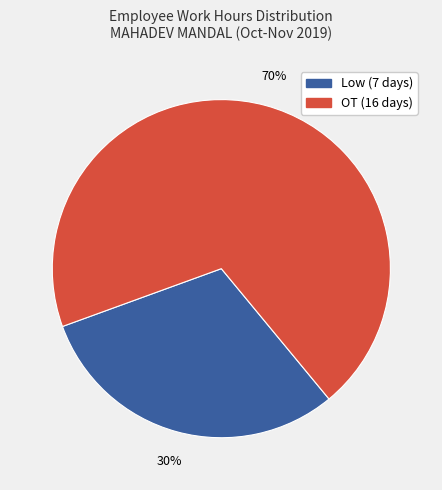

Is it true that OT is 61% of the pie?

False